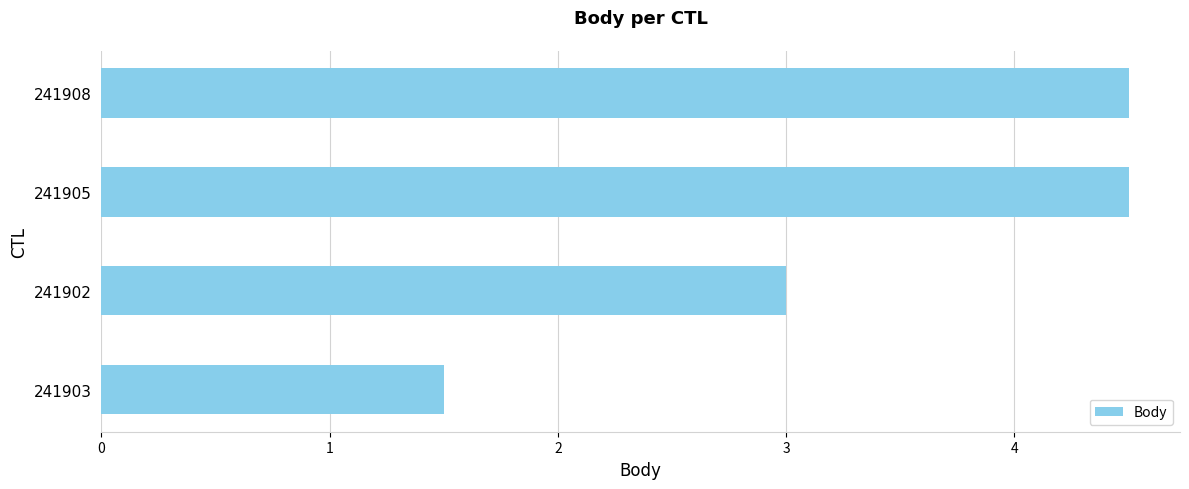

How many bars are there in total?

4